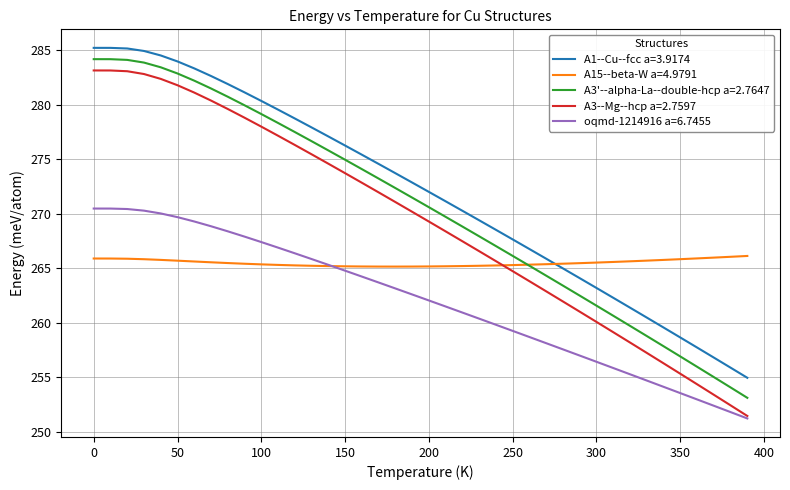

What is the lowest value of the oqmd-1214916 a=6.7455 series?

251.2